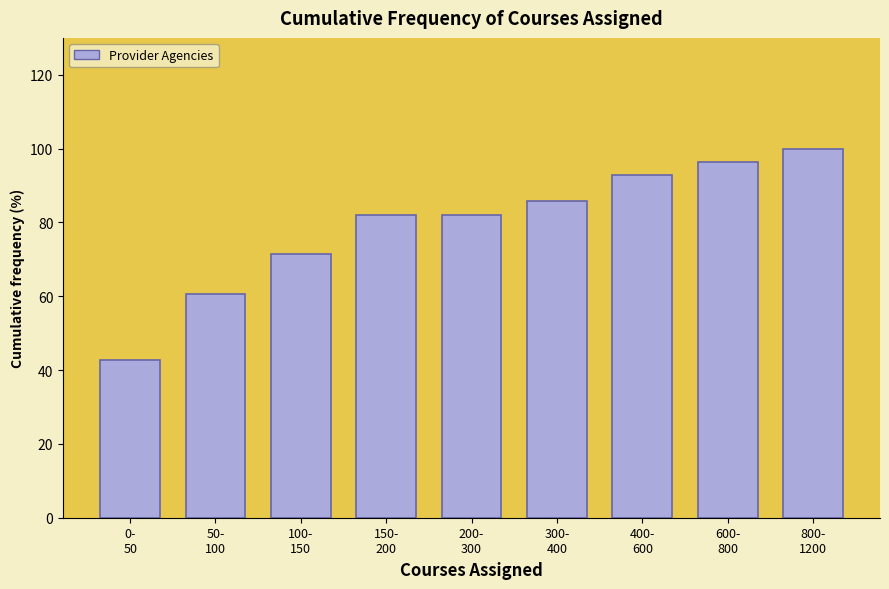

Reading left to right, transcribe all the data shown in this chart.

42.9	60.7	71.4	82.1	82.1	85.7	92.9	96.4	100.0